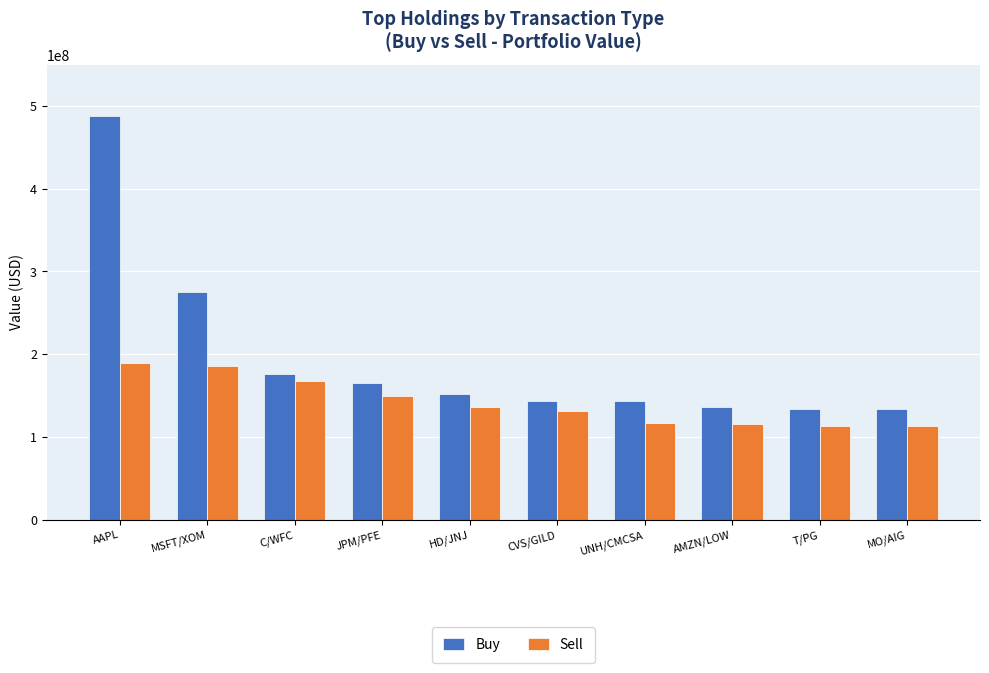

What is the label of the 5th bar from the right?

CVS/GILD